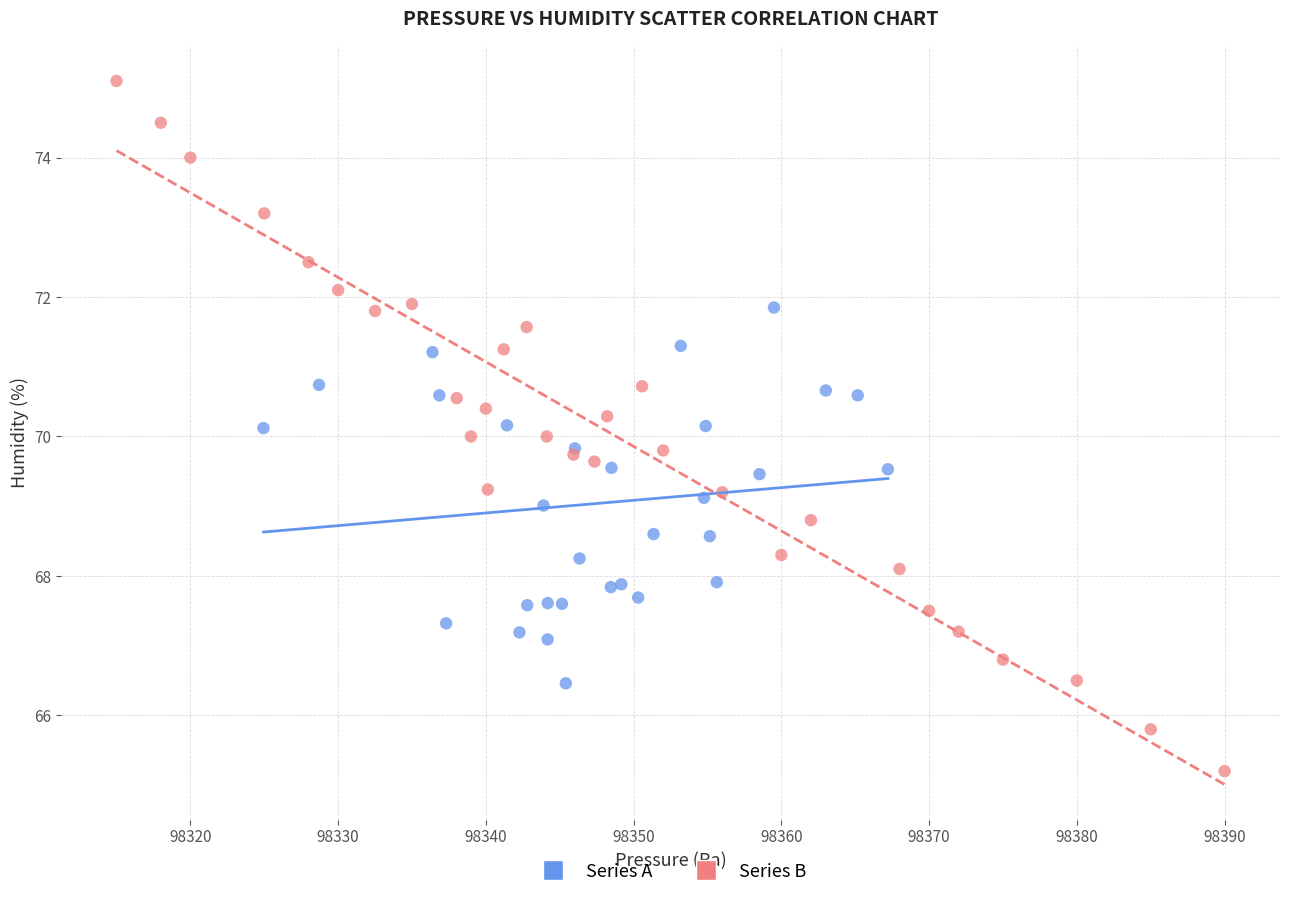

Which series reaches the minimum Y coordinate?

Series B